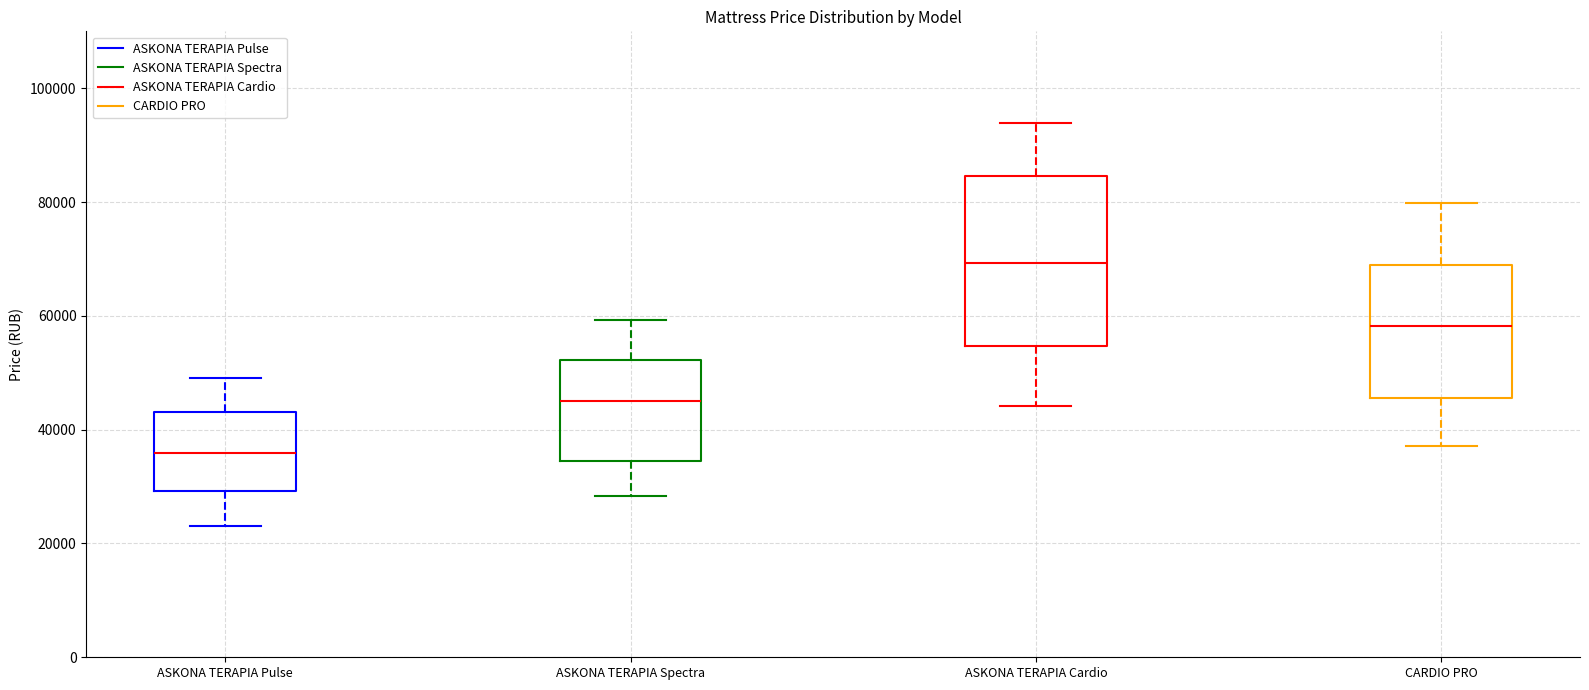

Reading left to right, transcribe this box plot: for each box, give where its median line is, the range the box spans, and where its two whiskers end, as read against the y-axis. The values are not printed on the chart, so give them approximately, as read against the axis.

ASKONA TERAPIA Pulse: median 36000, box 30000 to 44000, whiskers 24000 to 48000
ASKONA TERAPIA Spectra: median 46000, box 34000 to 52000, whiskers 28000 to 60000
ASKONA TERAPIA Cardio: median 70000, box 54000 to 84000, whiskers 44000 to 94000
CARDIO PRO: median 58000, box 46000 to 68000, whiskers 38000 to 80000